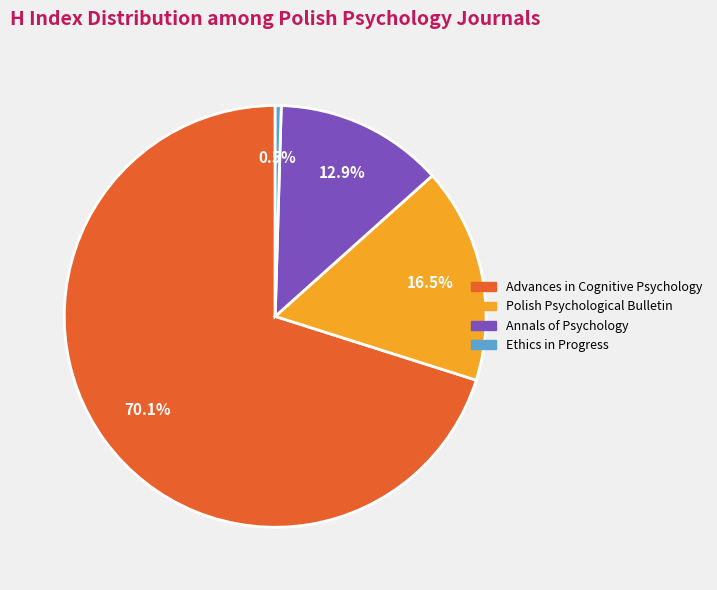

To the nearest percent, what is the difference between the Polish Psychological Bulletin and Annals of Psychology slice percentages?

4%